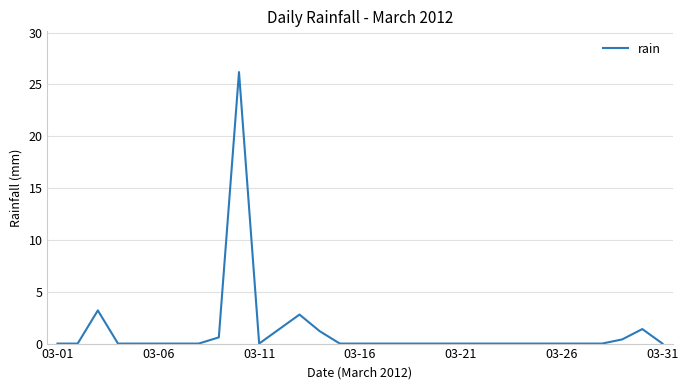

What is the greatest value displayed?

26.2